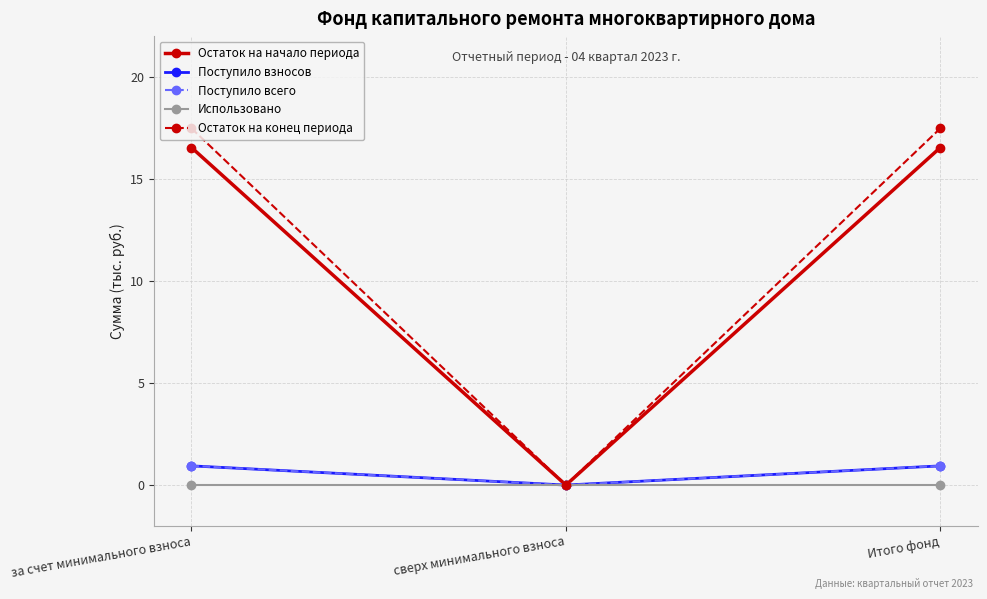

What is the sum of the Поступило взносов values at Итого фонд and за счет минимального взноса?

1.9